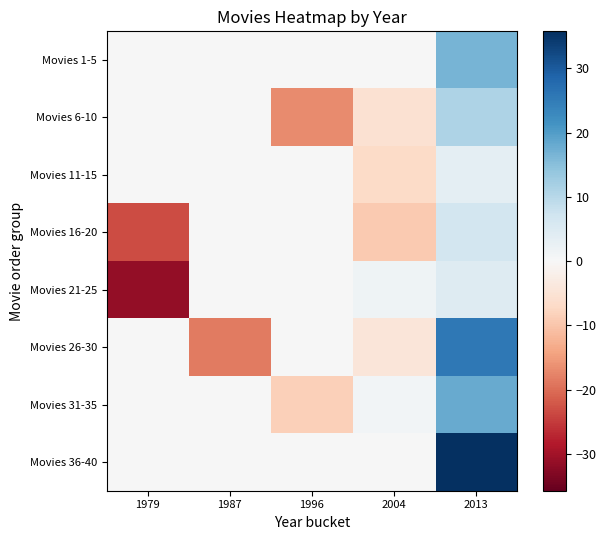

List the series in order of their peak value, highest first.

Movies 36-40, Movies 26-30, Movies 31-35, Movies 1-5, Movies 6-10, Movies 16-20, Movies 21-25, Movies 11-15